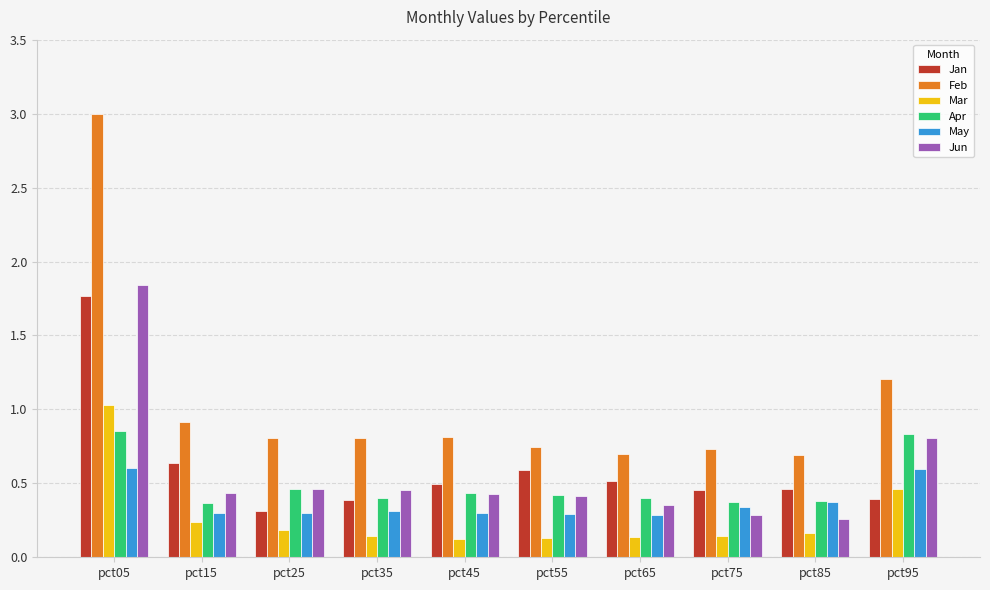

What is the sum of all Mar values?

2.8